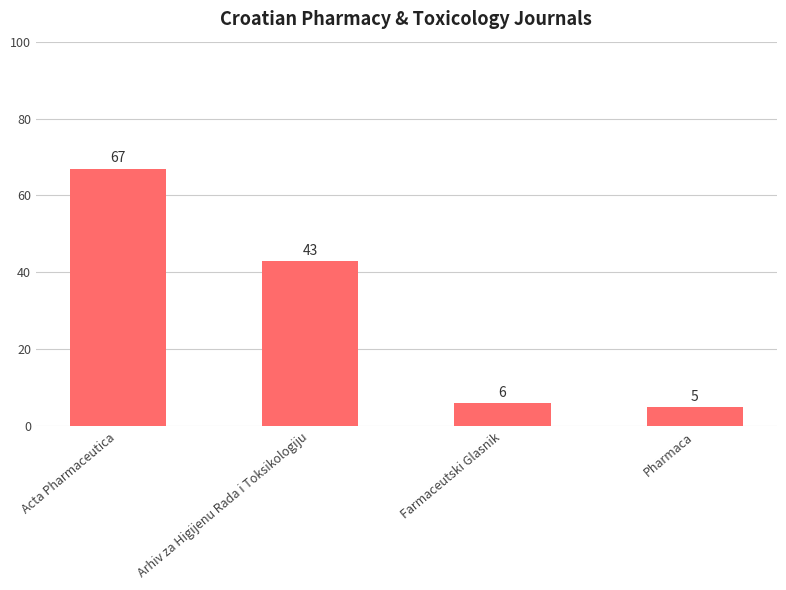

Reading left to right, extract all data points from this chart.

67	43	6	5